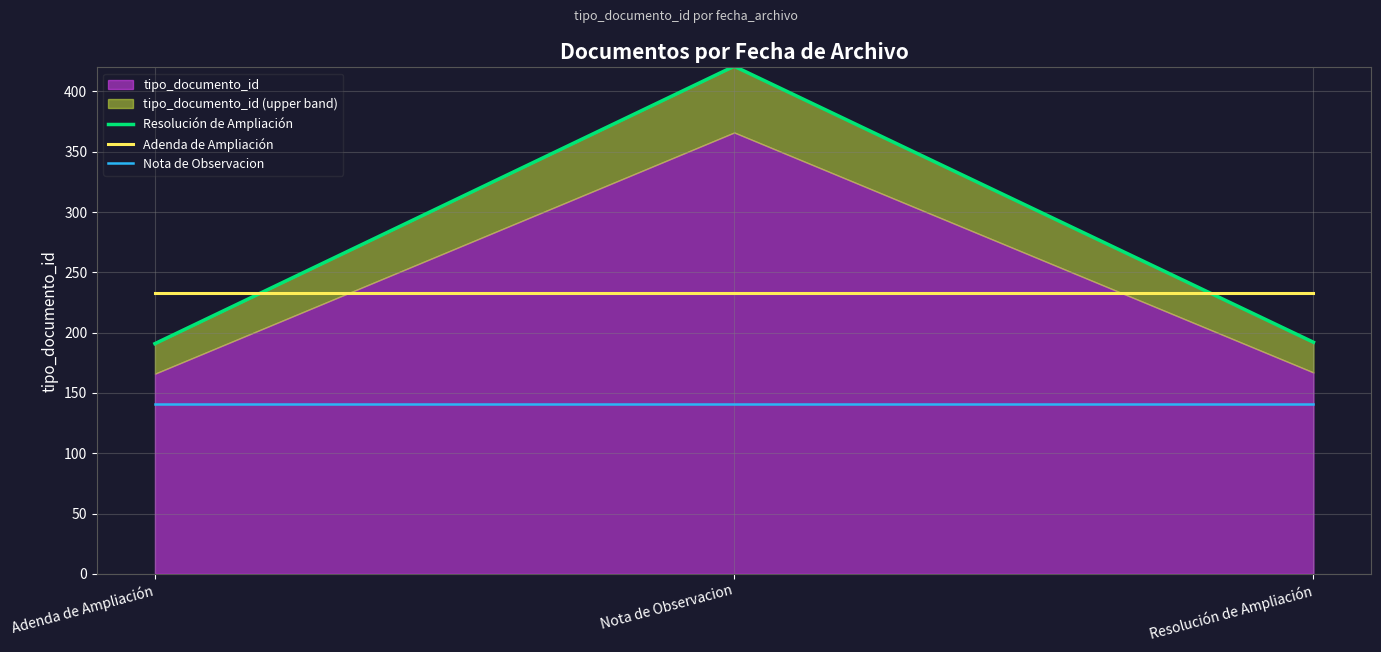

Reading left to right, extract all data points from this chart.

Resolución de Ampliación: 190.9	420.9	192.0
Adenda de Ampliación: 233.0	233.0	233.0
Nota de Observacion: 141.1	141.1	141.1